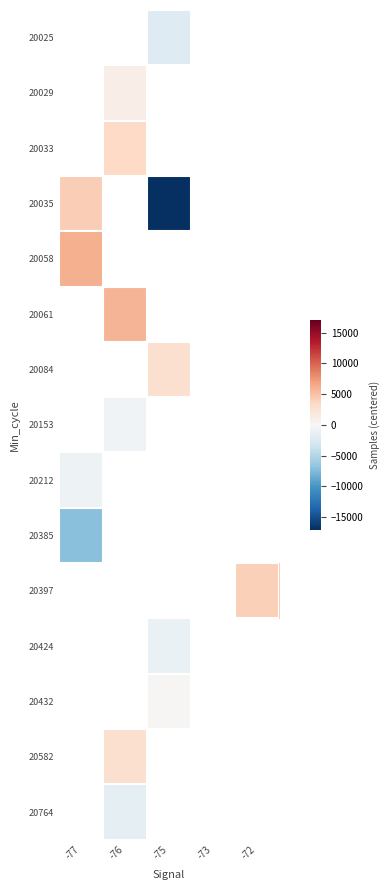

Is it true that 20058 equals 9831.3 at -77?

False